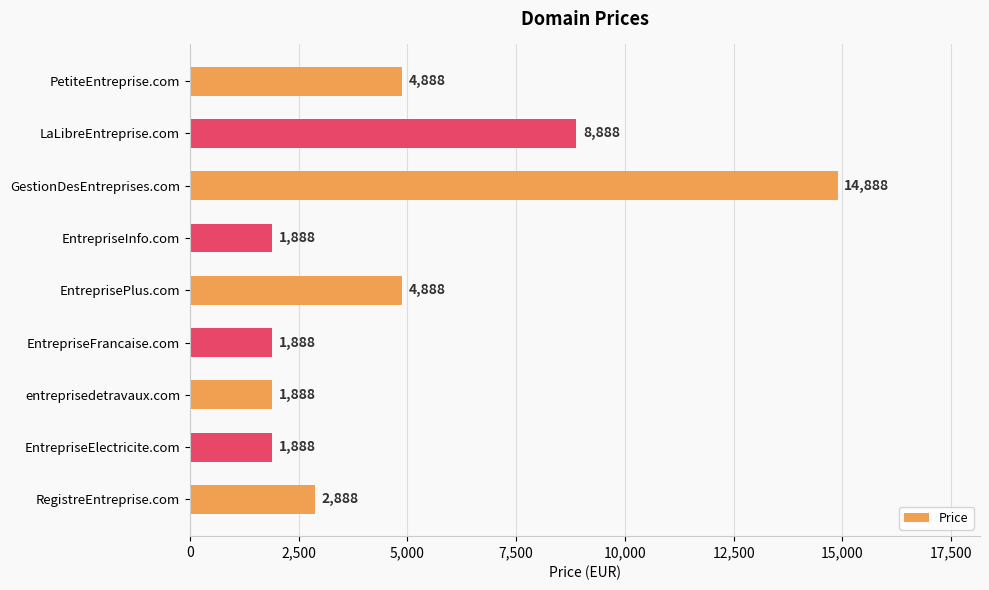

True or false: the data shows 1888 at EntrepriseElectricite.com.

True